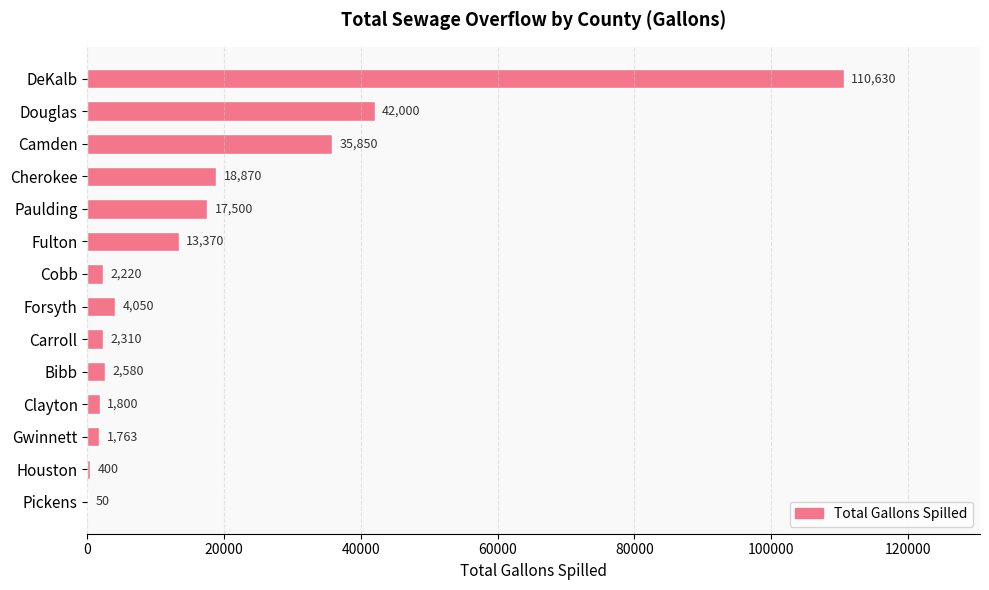

Reading top to bottom, list all the values displayed in this chart.

DeKalb=110630	Douglas=42000	Camden=35850	Cherokee=18870	Paulding=17500	Fulton=13370	Cobb=2220	Forsyth=4050	Carroll=2310	Bibb=2580	Clayton=1800	Gwinnett=1763	Houston=400	Pickens=50